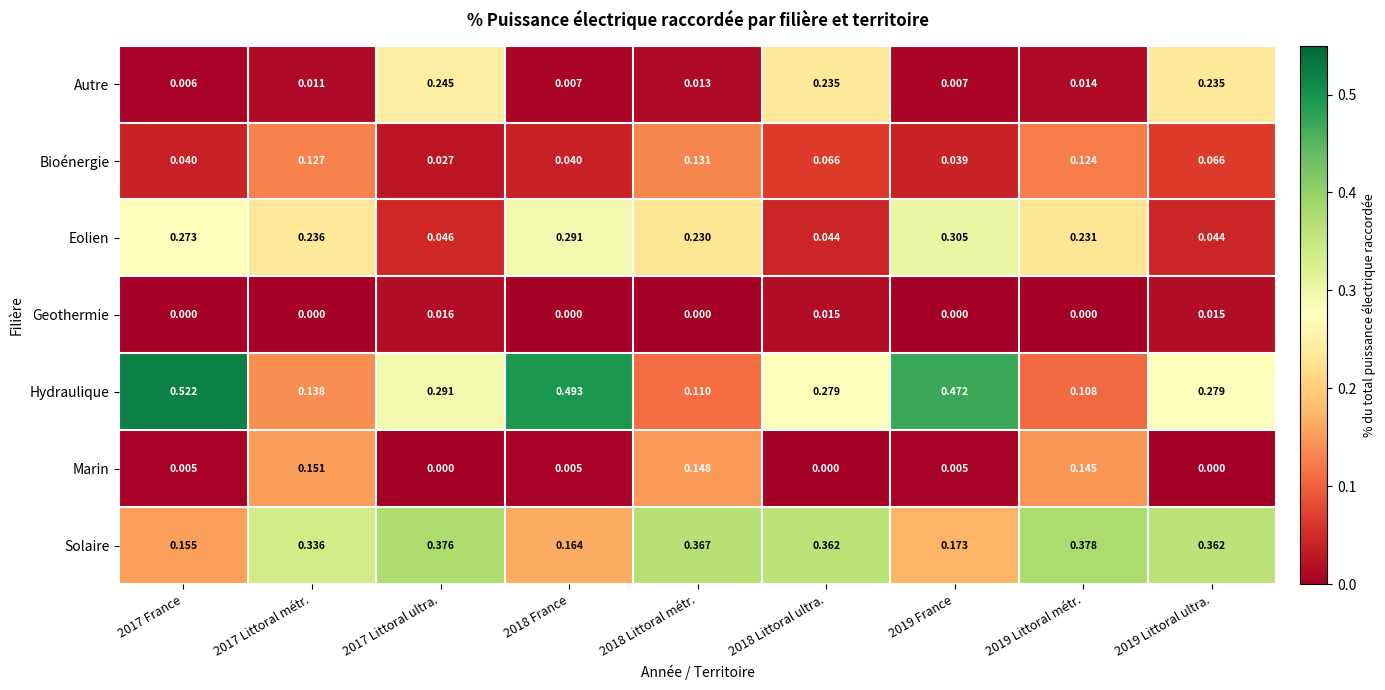

Which series has the widest spread of values?

Hydraulique